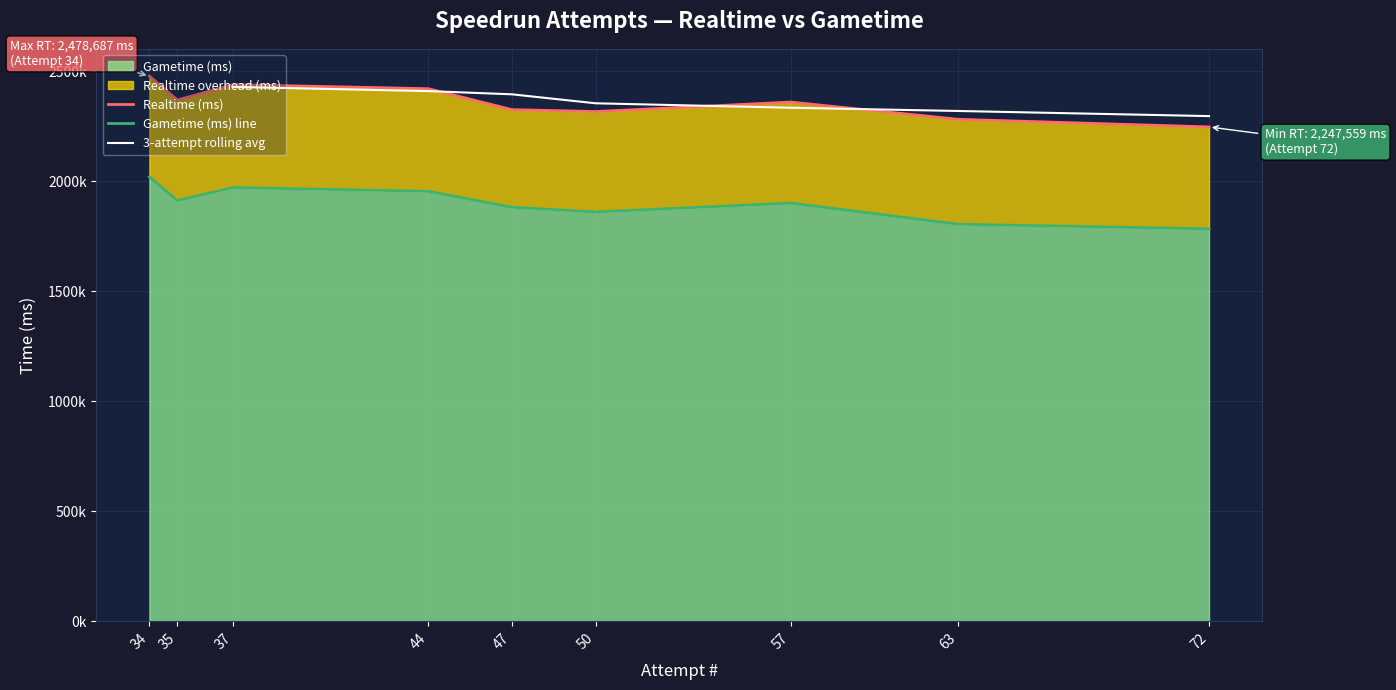

Is it true that Gametime (ms) equals 2609154 at 35?

False